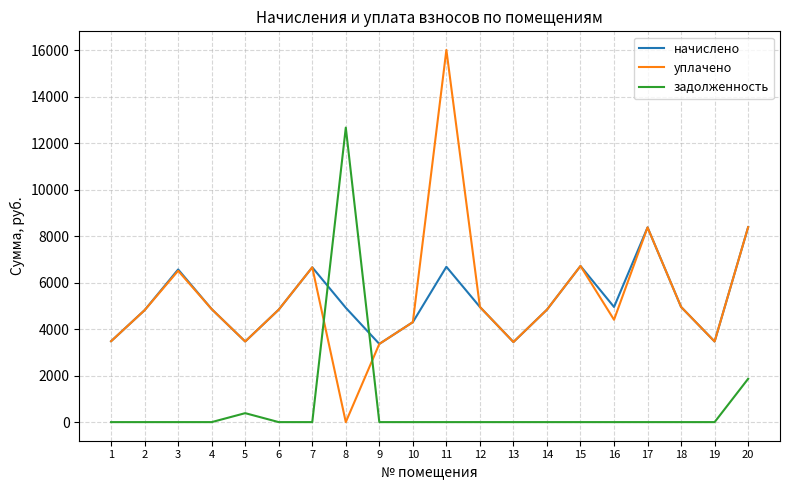

At which category is the sum across all series the highest?

11